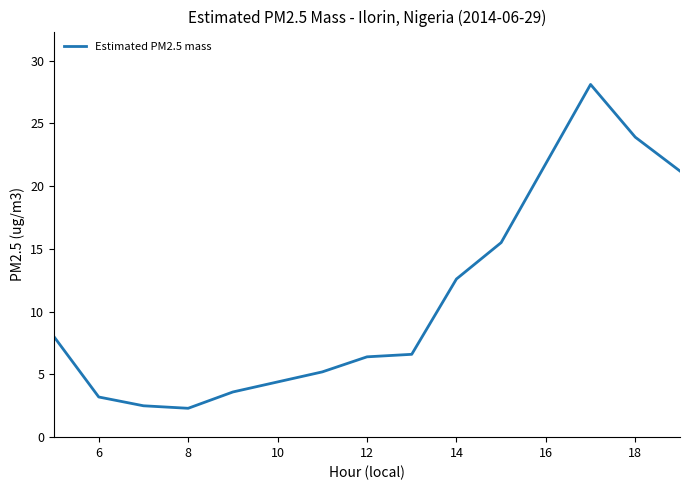

What is the smallest value displayed?

2.3